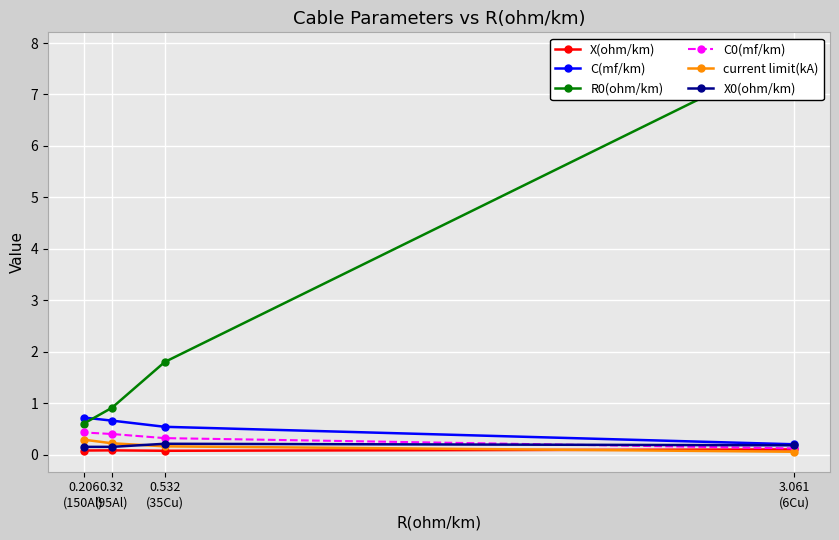

What is the smallest value displayed?

0.1